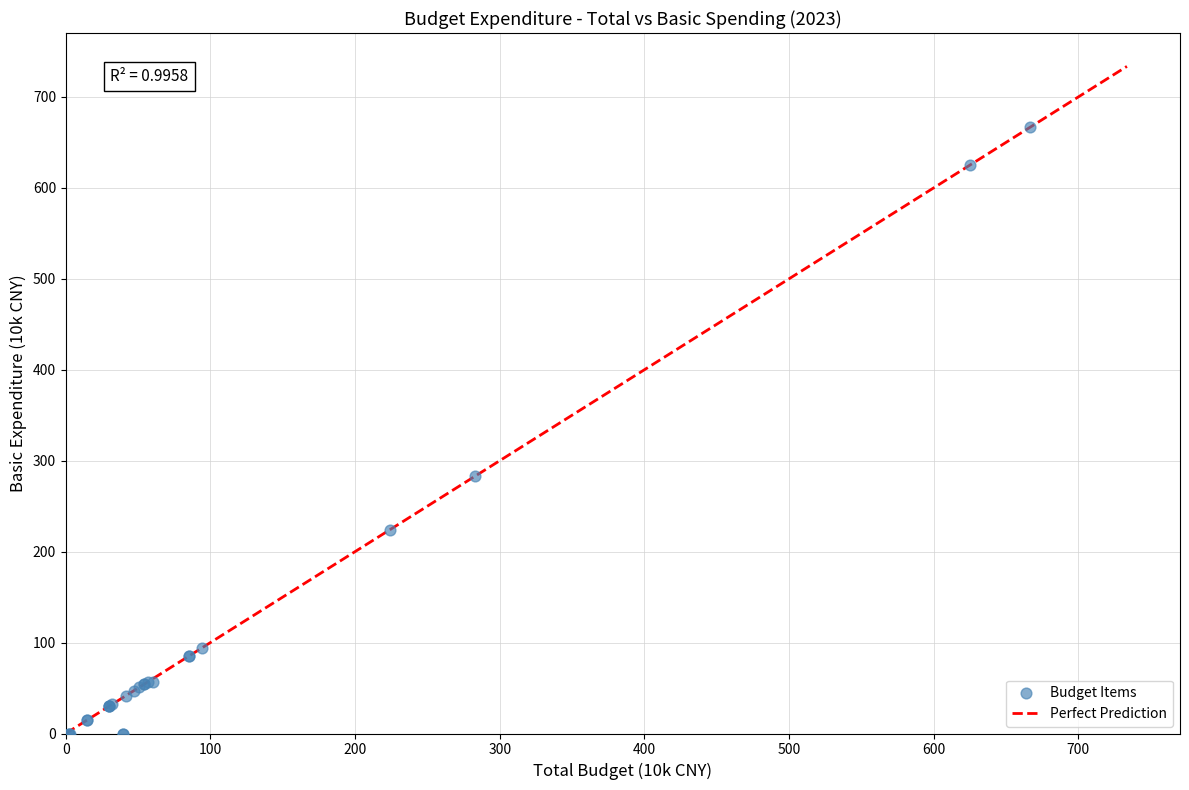

What Y value in the scatter plot is closest to 333?

283.2